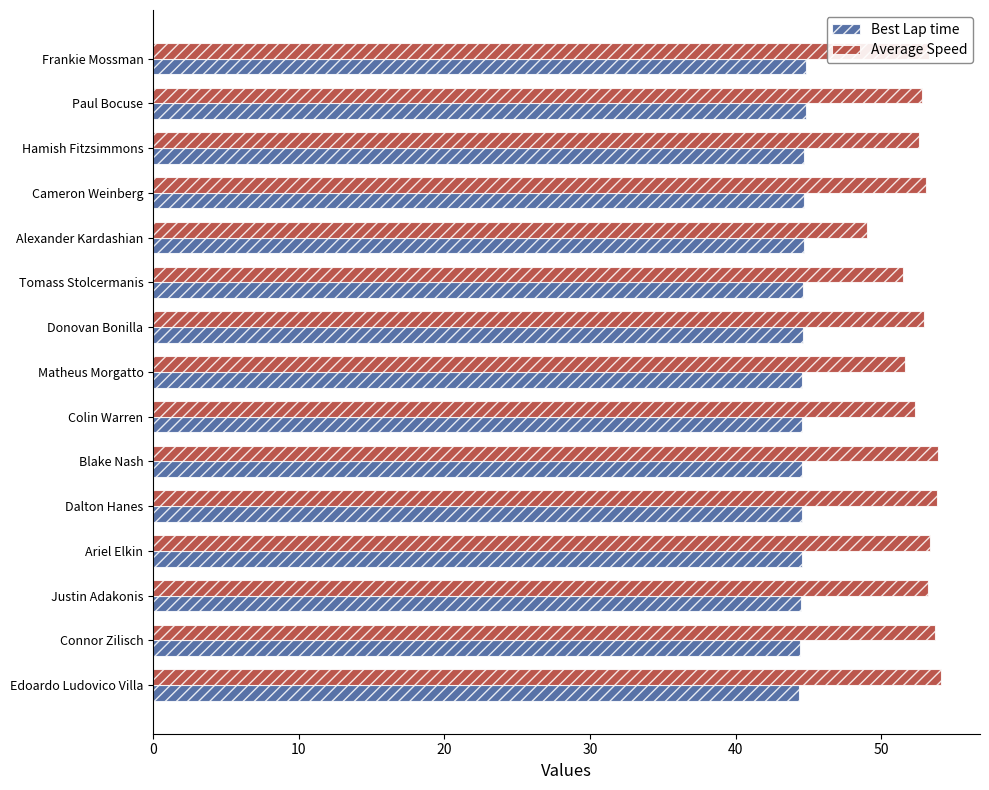

What are all the series names shown in the legend?

Best Lap time, Average Speed